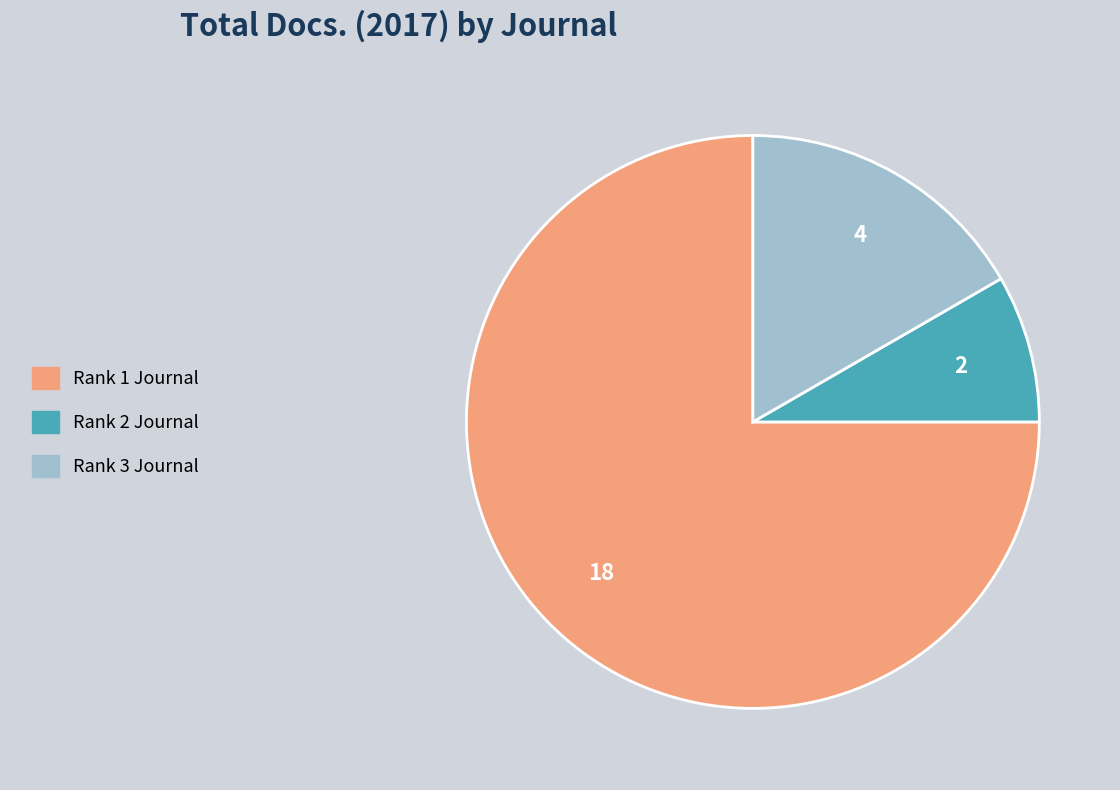

Does any single category account for the majority?

Yes